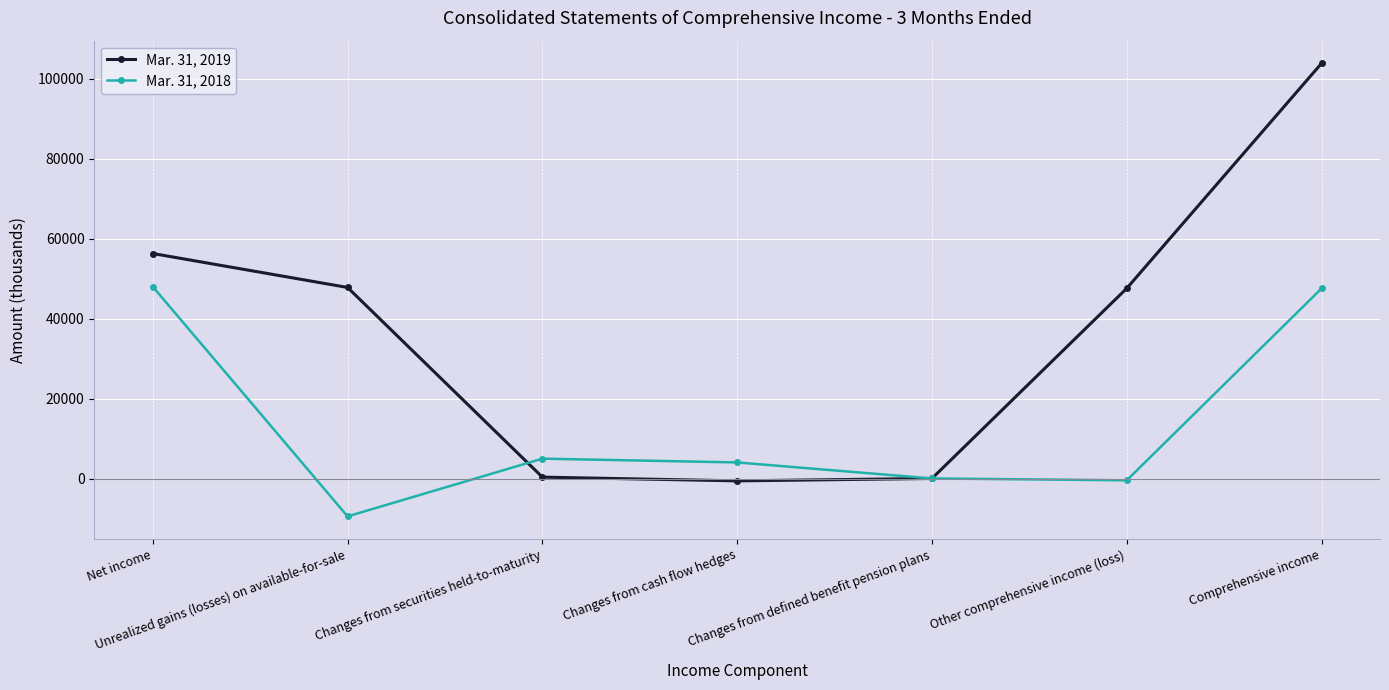

At which category does Mar. 31, 2018 reach its first local valley?

Unrealized gains (losses) on available-for-sale